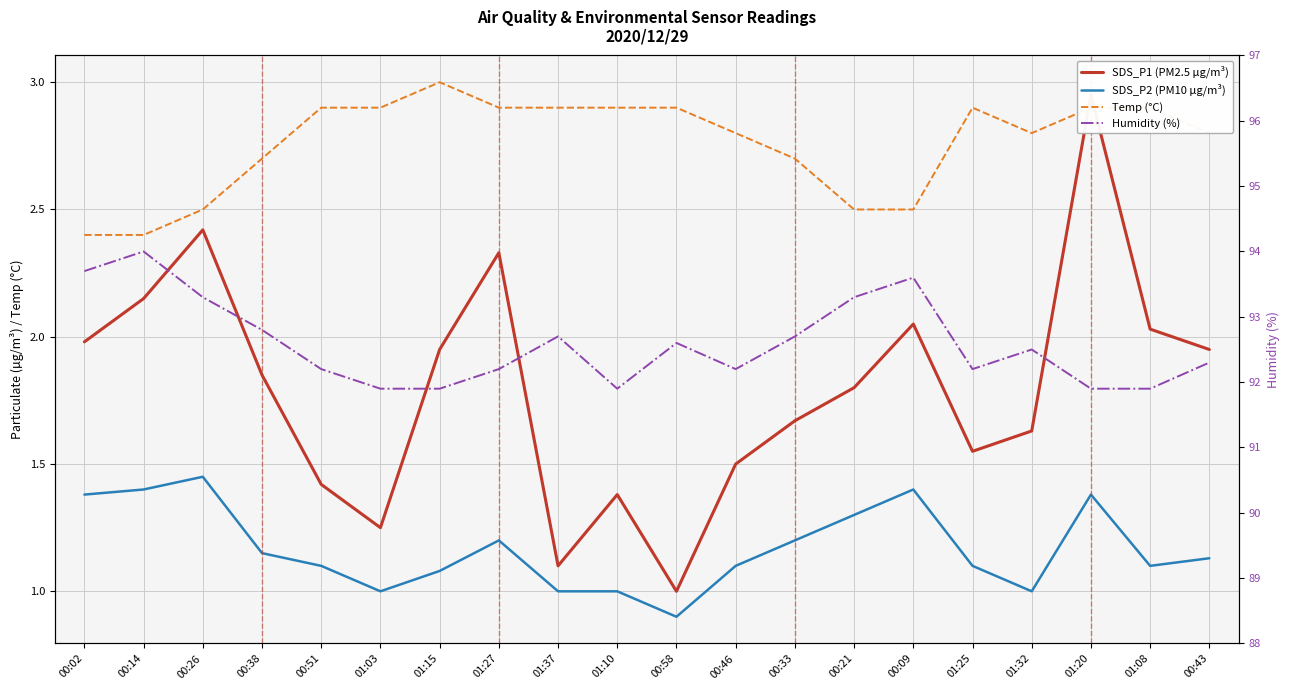

Rank the series at 00:33 from lowest to highest value.

SDS_P2 (PM10 µg/m³), SDS_P1 (PM2.5 µg/m³), Temp (°C), Humidity (%)